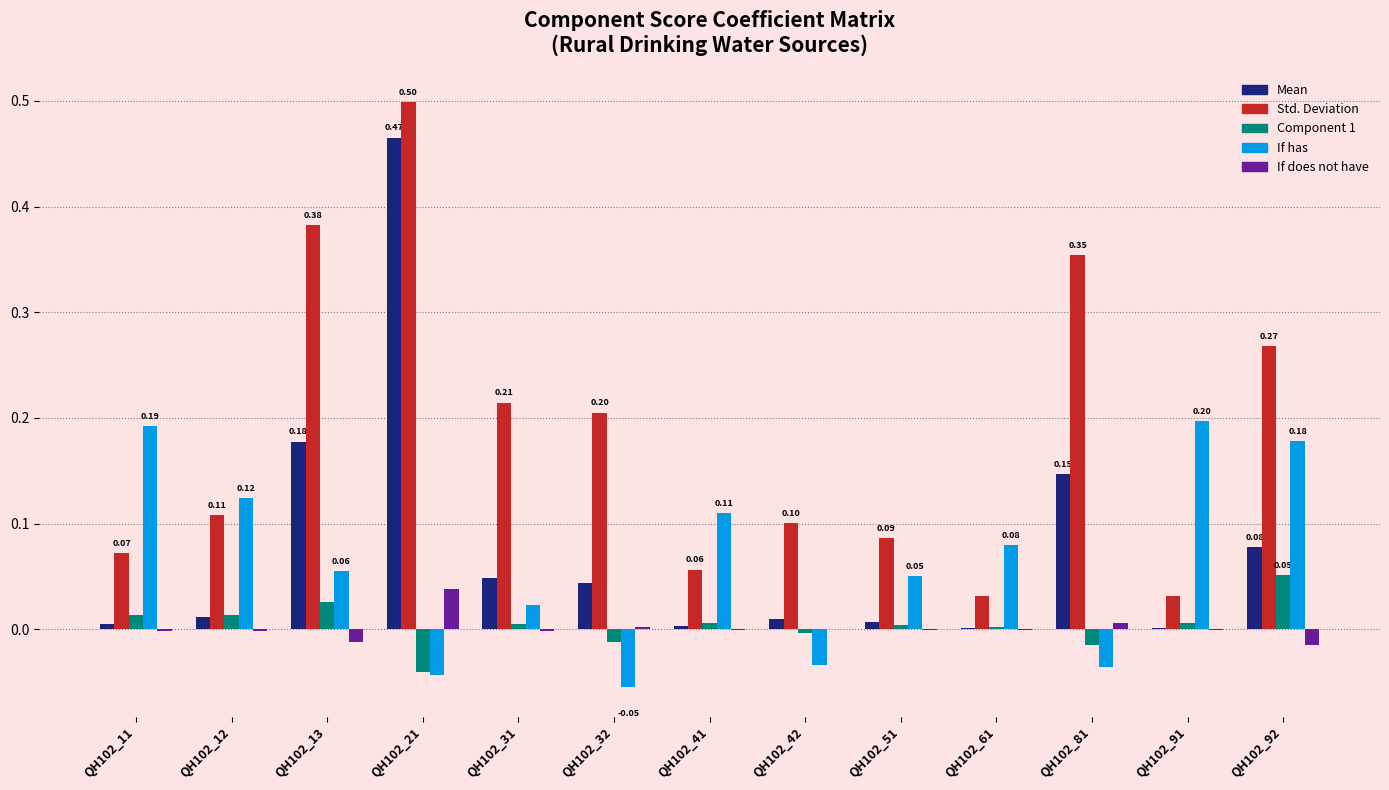

At which category is the sum across all series the highest?

QH102_21